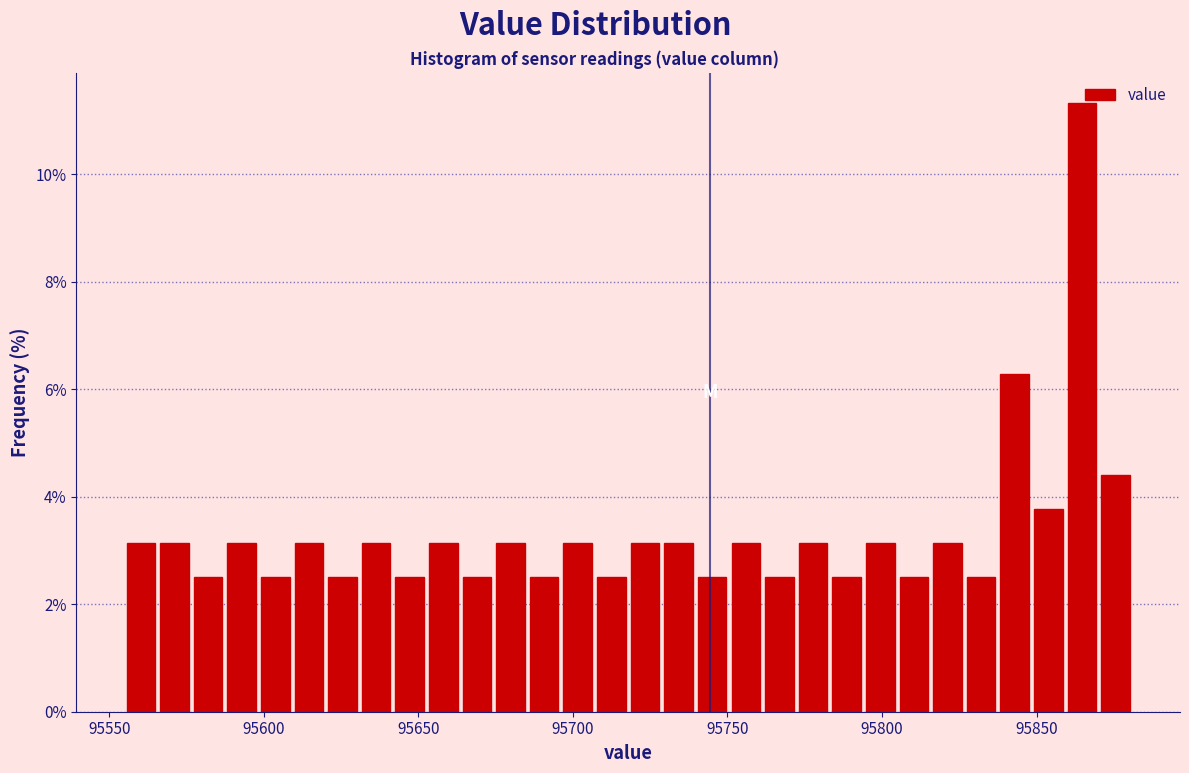

Read against the x-axis, roughly where is the centre of the tallest bar?

95865